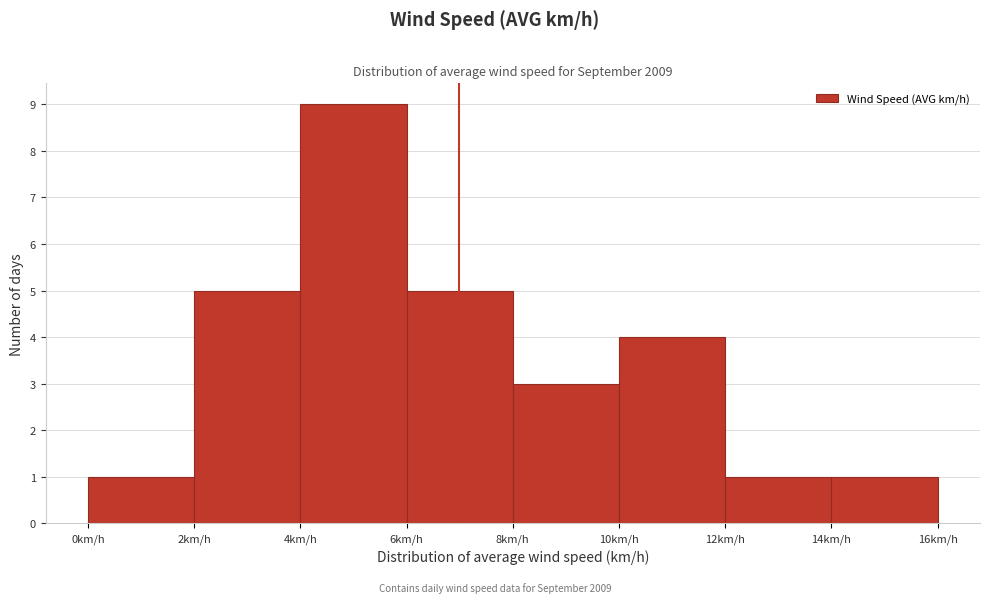

What is the height of the bar covering 0 to 2 on the x-axis? The values are not printed on the chart, so give them approximately, as read against the axis.

1